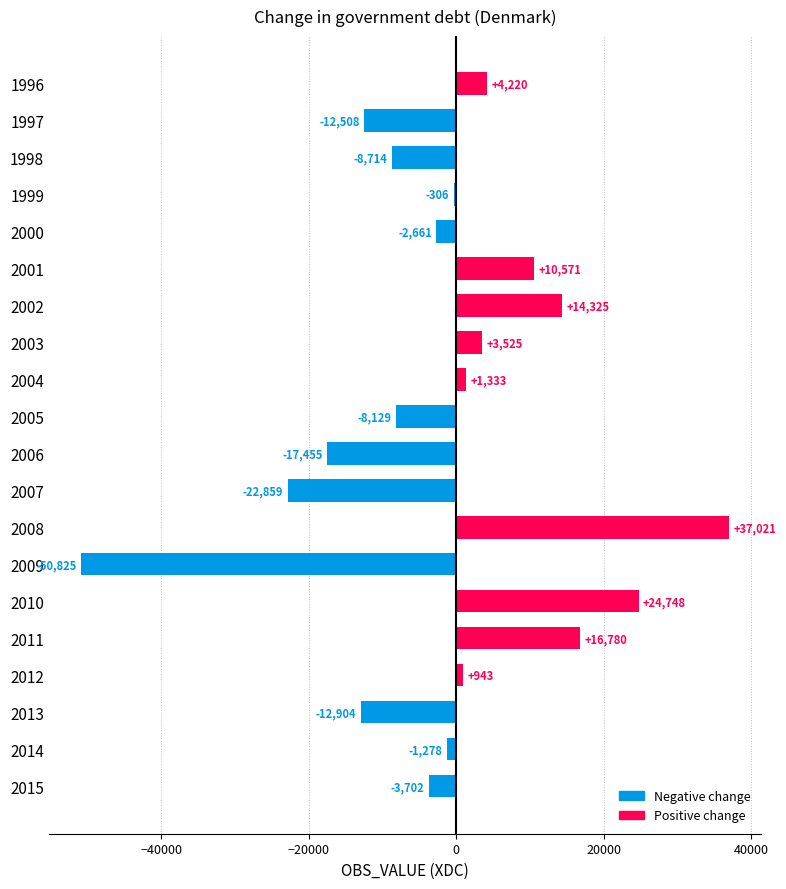

At which category does the chart reach its peak across all series?

2008